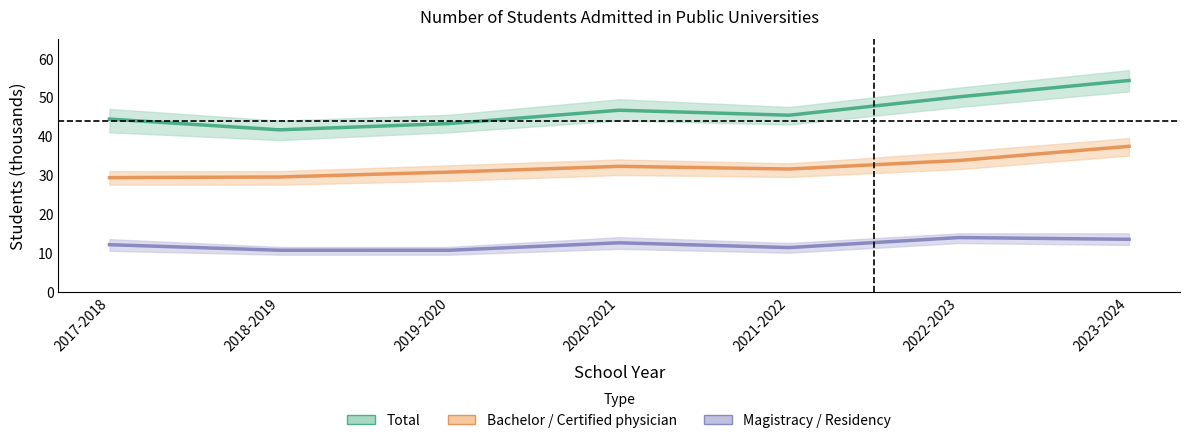

Is the value of Total at 2023-2024 greater than the value of Bachelor / Certified physician at 2023-2024?

Yes